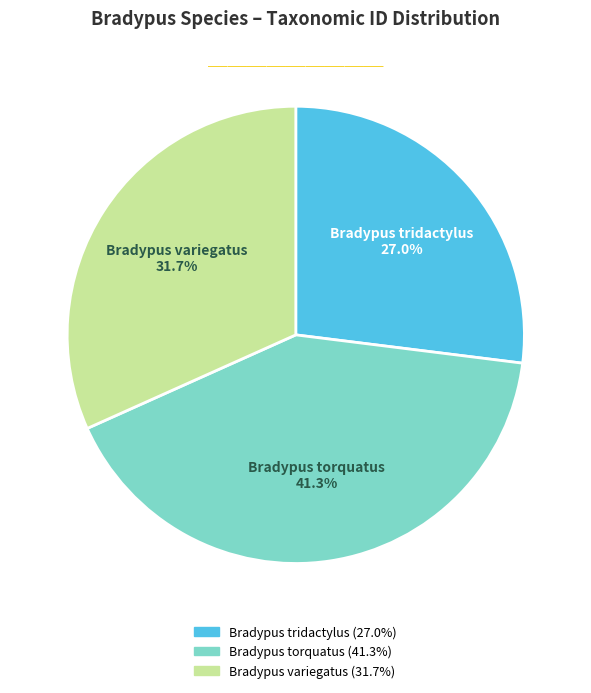

Does Bradypus torquatus account for over 50% of the chart?

No